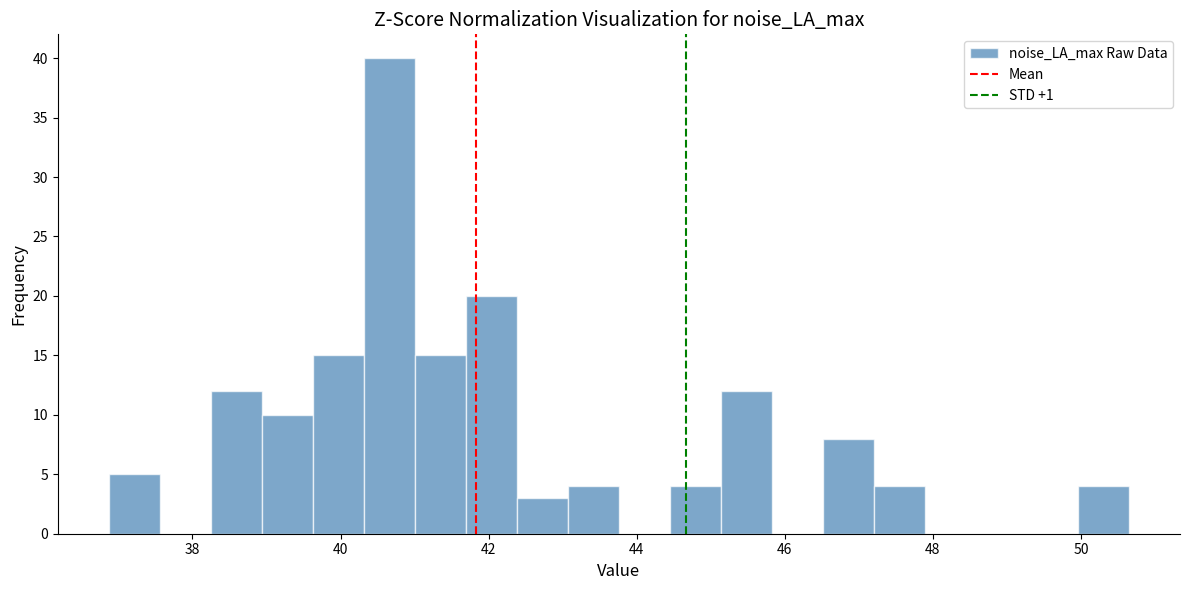

Around what value on the x-axis is the tallest bar? Give the approximate position of its centre, as read against the axis.

40.6